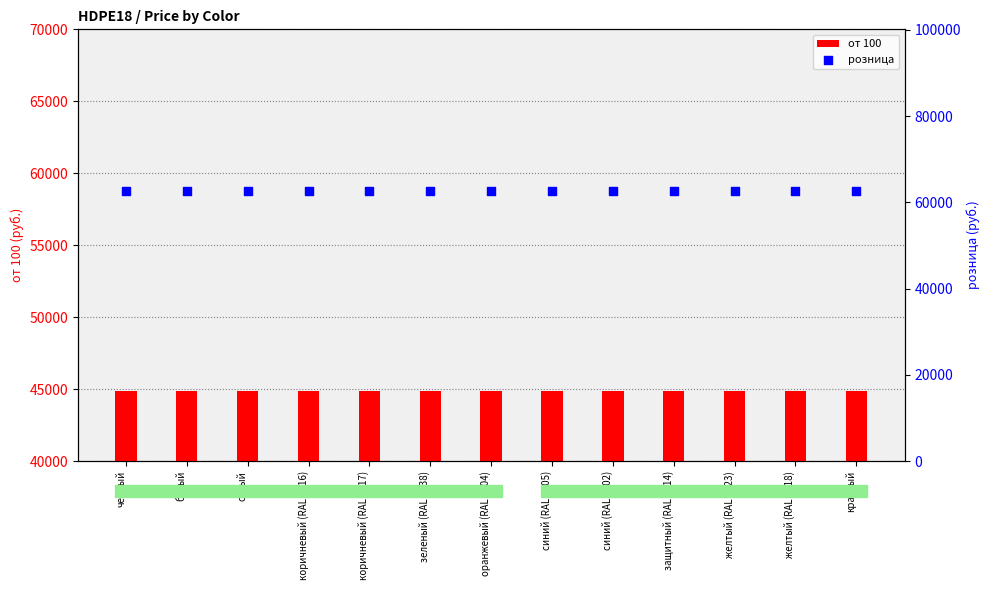

Which series has the largest Y range (max minus min)?

от 100